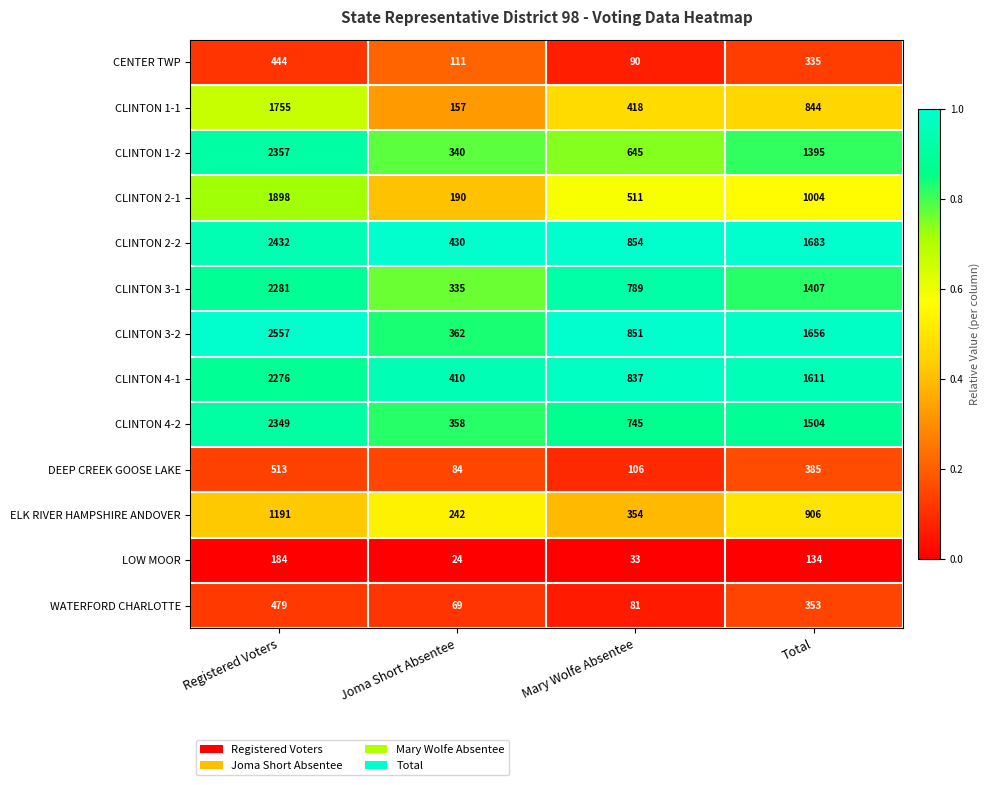

What is the lowest value of the CLINTON 3-2 series?

362